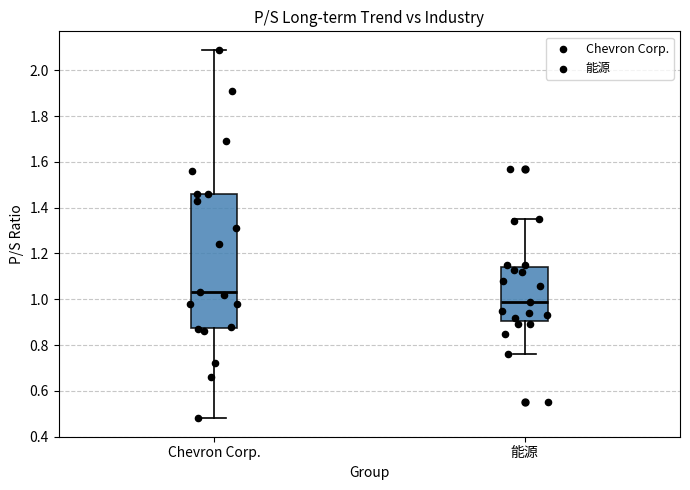

Which box is the tallest, from its lower edge to its upper edge?

Chevron Corp.